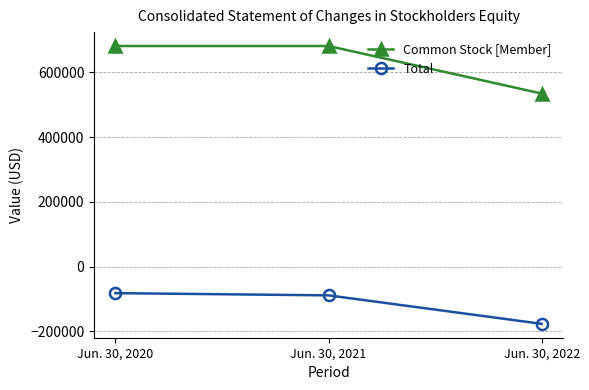

Reading right to left, transcribe all the data shown in this chart.

Common Stock [Member]: Jun. 30, 2022=534750	Jun. 30, 2021=681750	Jun. 30, 2020=681750
Total: Jun. 30, 2022=-177162	Jun. 30, 2021=-89130	Jun. 30, 2020=-82264